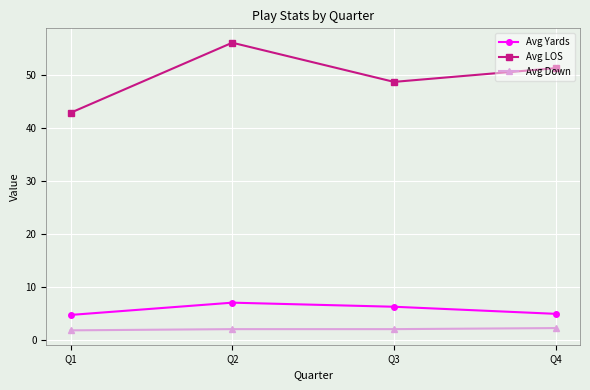

What is the difference between the second highest and minimum values in the Avg Yards series?

1.5